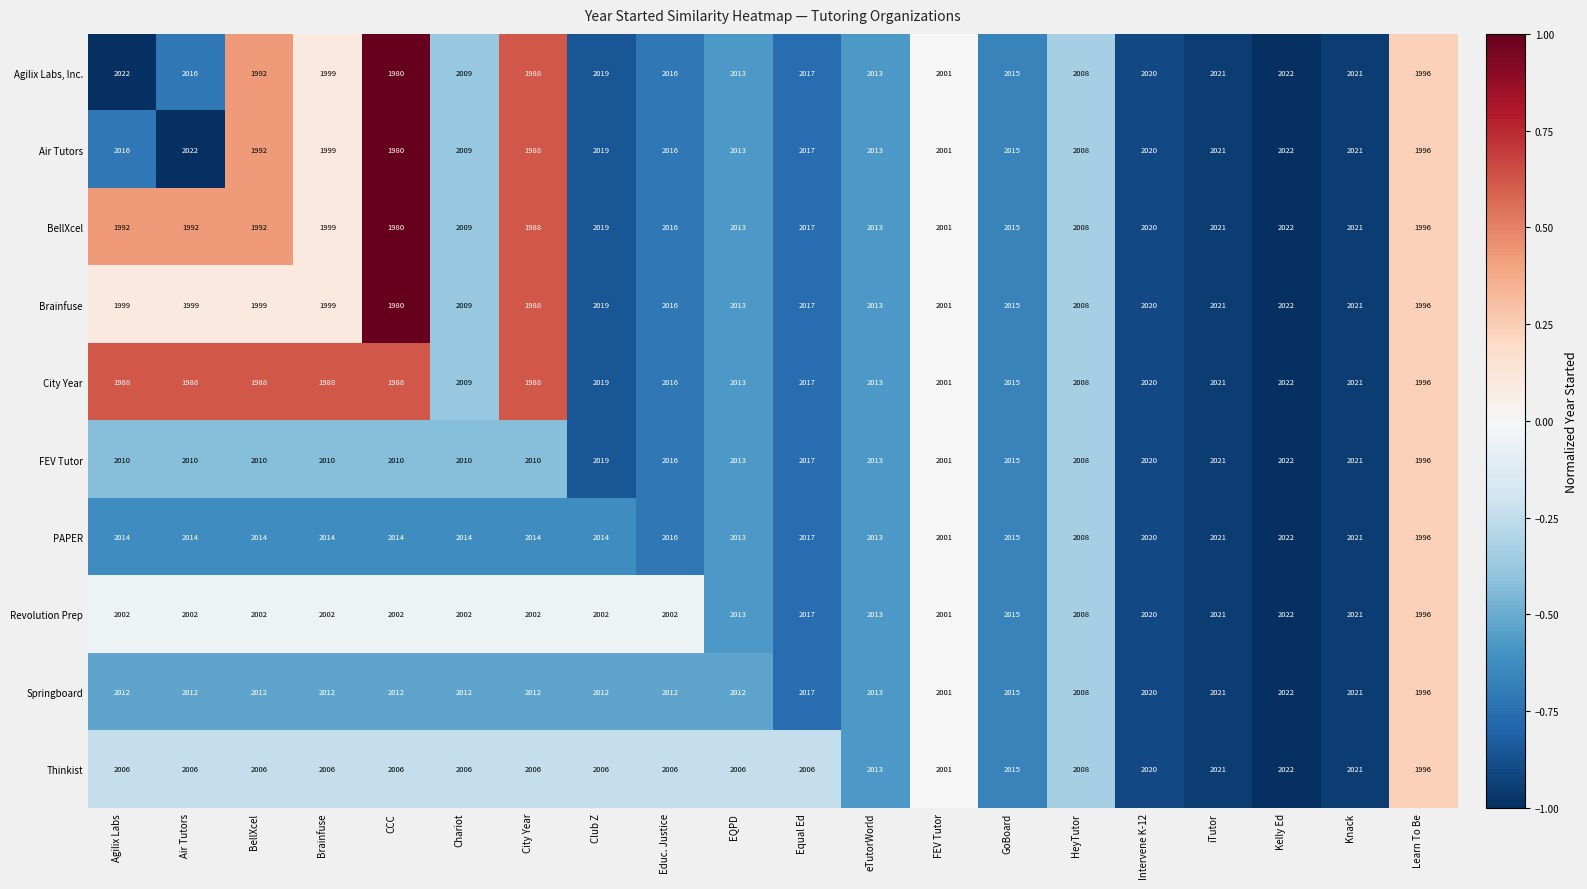

Which series has the largest total across all categories?

PAPER